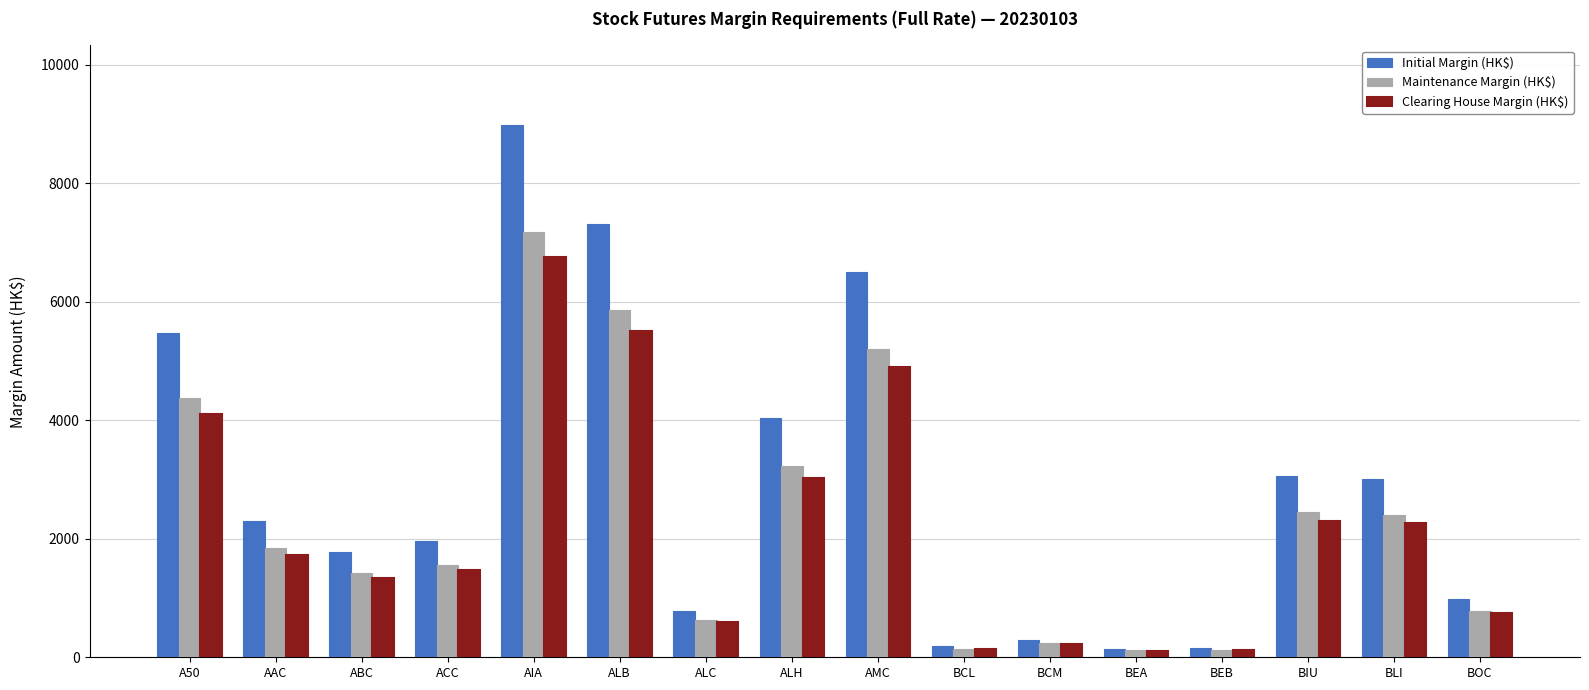

What is the difference between the maximum and minimum values in the Initial Margin (HK$) series?

8831